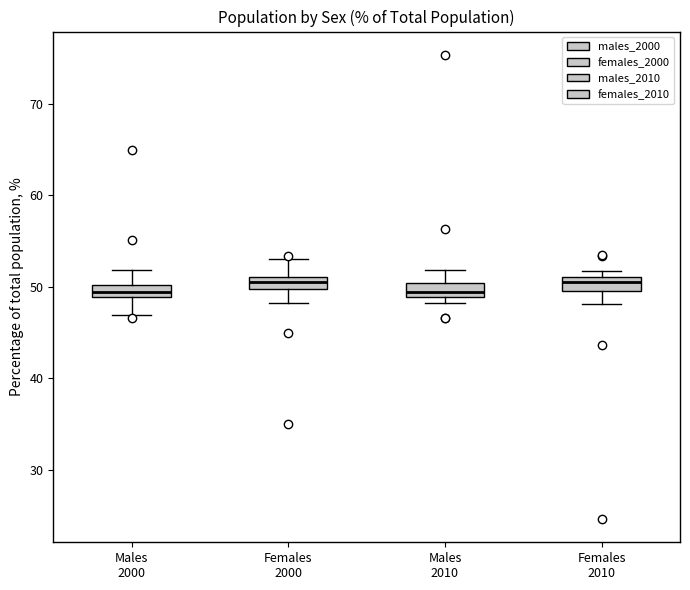

Where is the upper edge of the box for Males 2010 on the y-axis? The values are not printed on the chart, so give them approximately, as read against the axis.

50